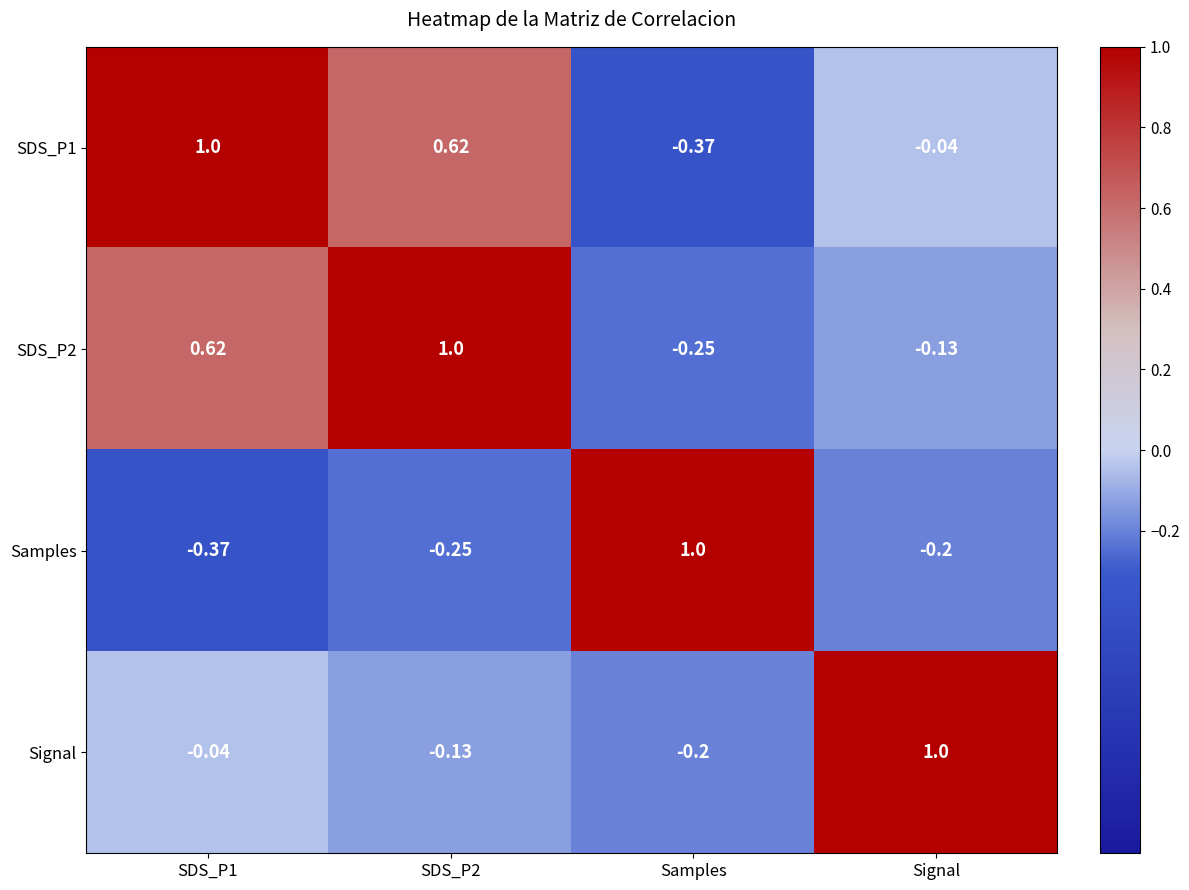

Where is Samples nearest to the value 0?

Signal